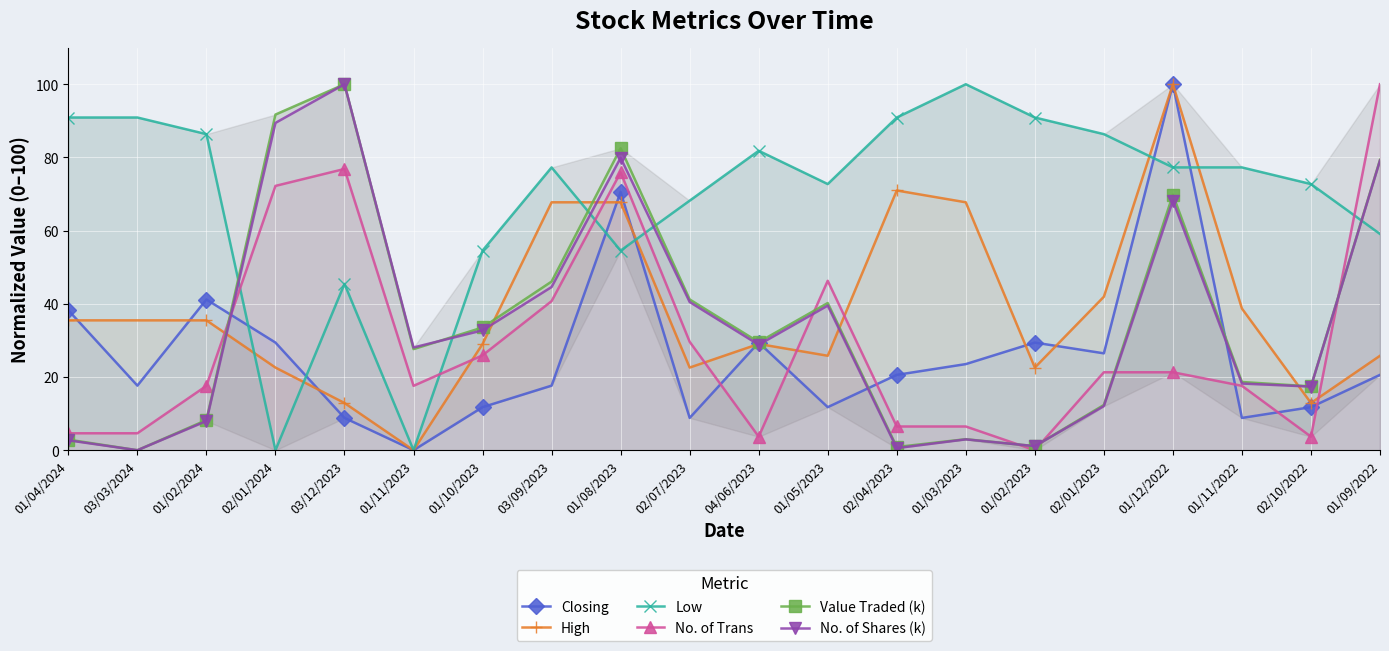

Which series has the largest range (max minus min)?

Closing